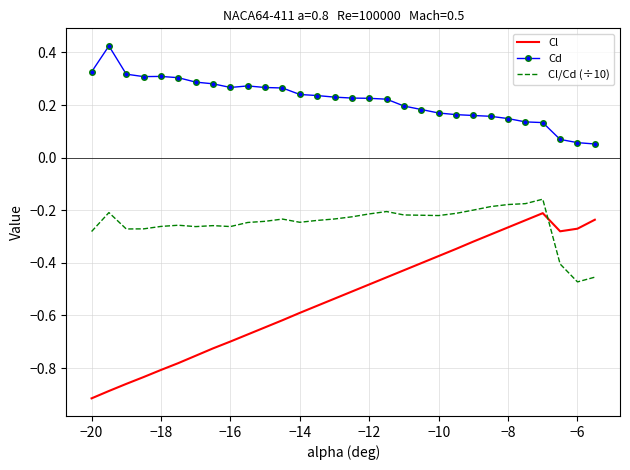

Which series has the largest range (max minus min)?

Cl